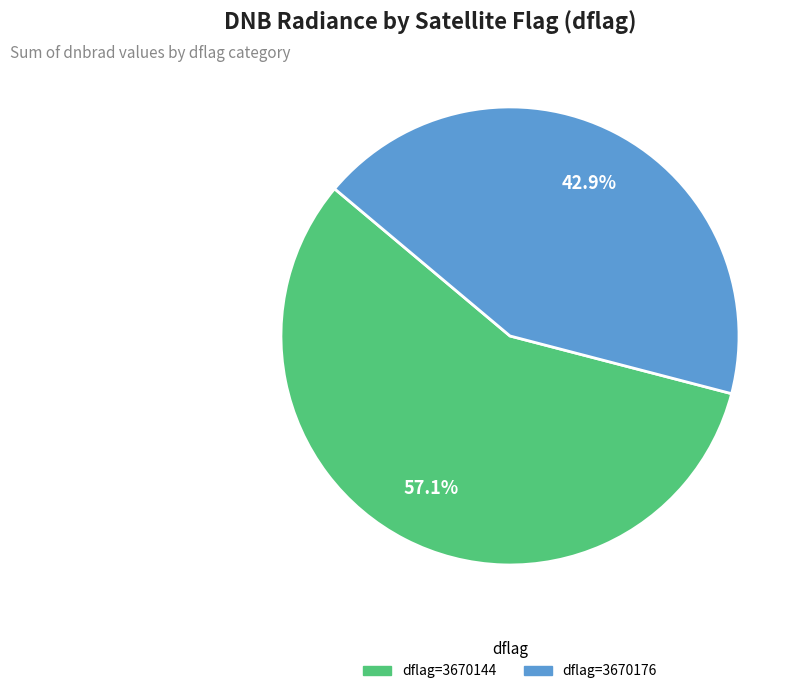

Is there a majority slice in this chart?

Yes